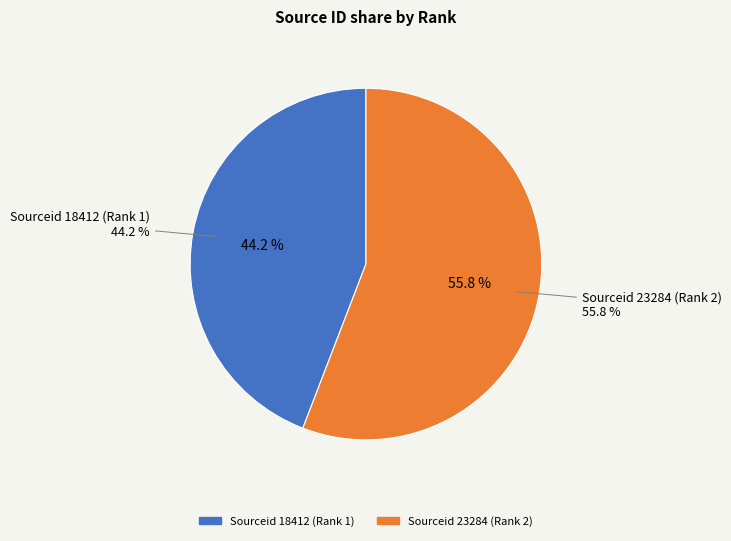

Which has a higher value, Sourceid 23284 (Rank 2) or Sourceid 18412 (Rank 1)?

Sourceid 23284 (Rank 2)